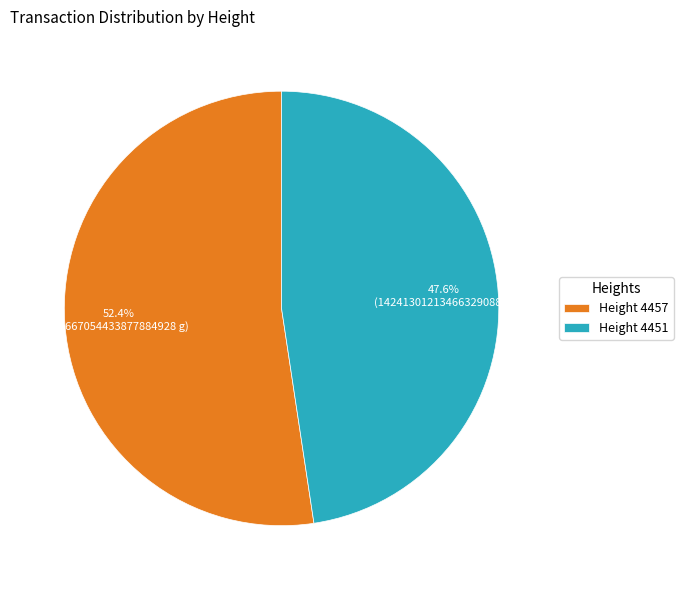

What percentage is NOT represented by Height 4451?

52.4%